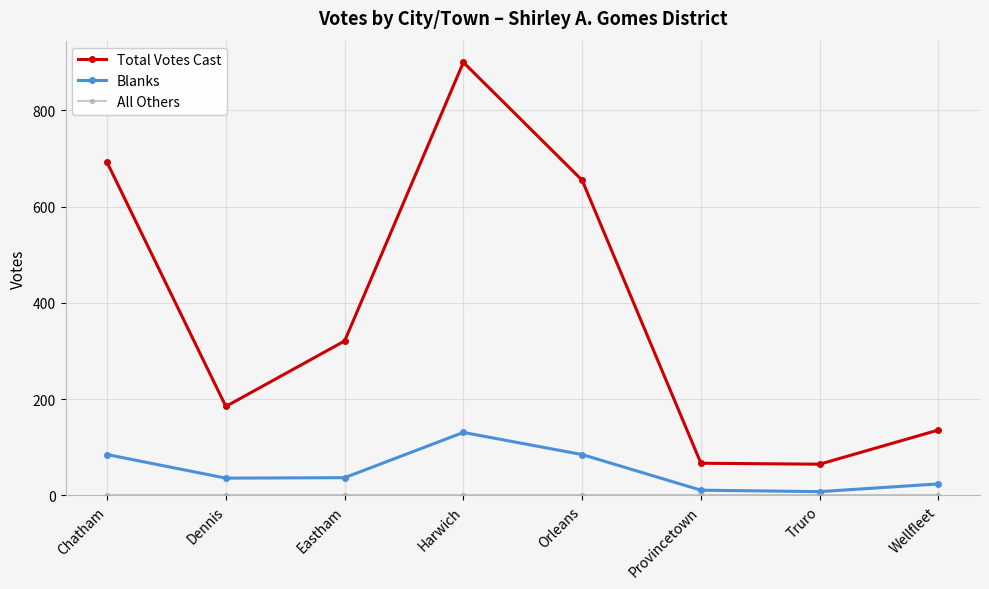

At how many categories does at least one series exceed 795?

1